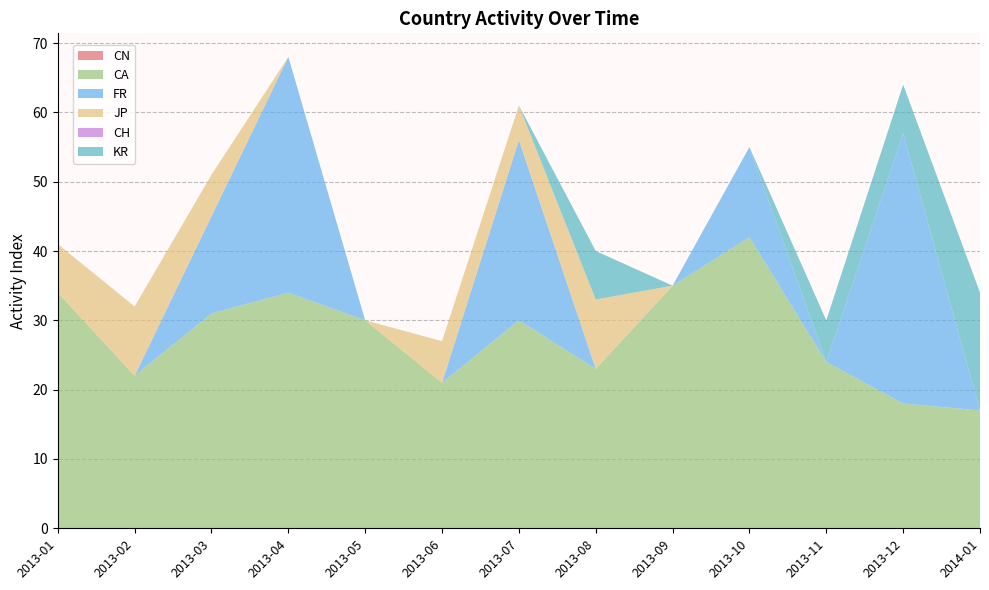

Reading left to right, extract all data points from this chart.

CN: 0	0	0	0	0	0	0	0	0	0	0	0	0
CA: 34	22	31	34	30	21	30	23	35	42	24	18	17
FR: 0	0	14	34	0	0	26	0	0	13	0	39	0
JP: 7	10	6	0	0	6	5	10	0	0	0	0	0
CH: 0	0	0	0	0	0	0	0	0	0	0	0	0
KR: 0	0	0	0	0	0	0	7	0	0	6	7	17